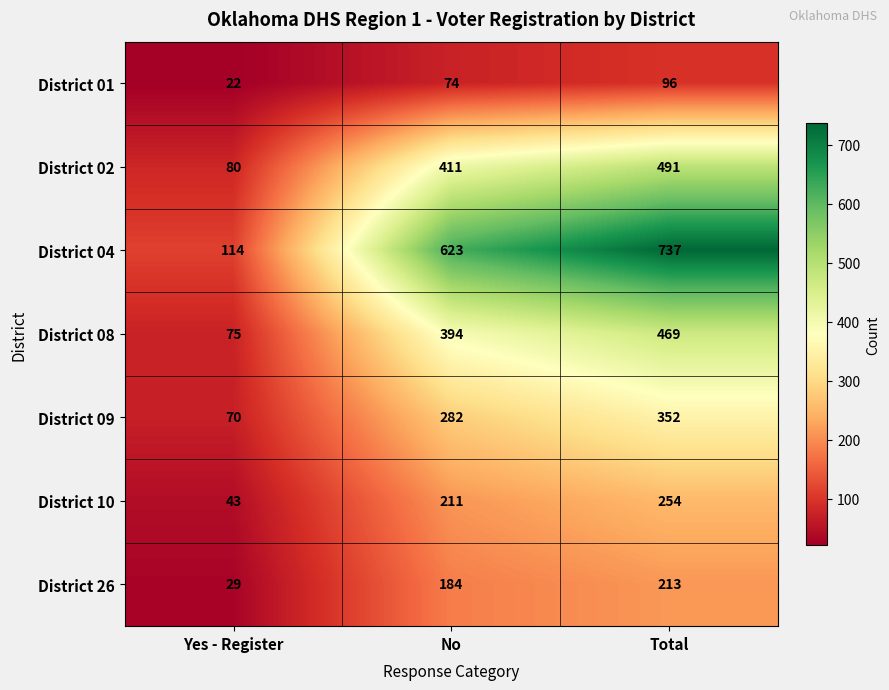

Which series has the largest total across all categories?

District 04